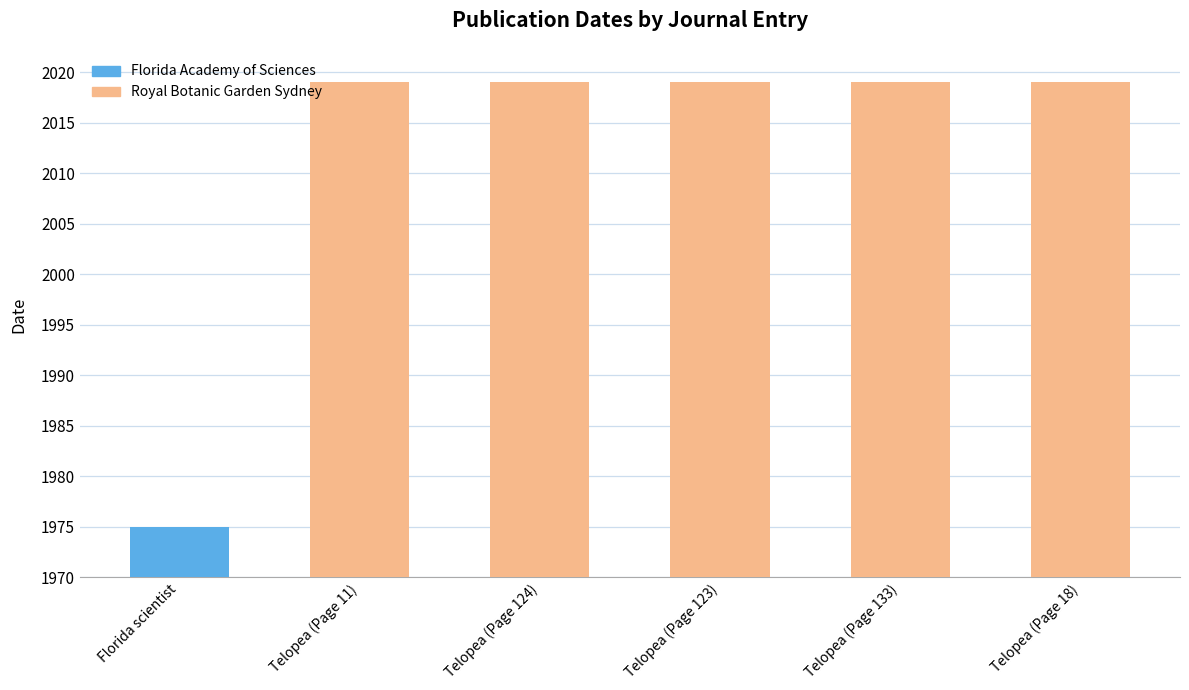

Which category has the lowest value across all series?

Florida scientist